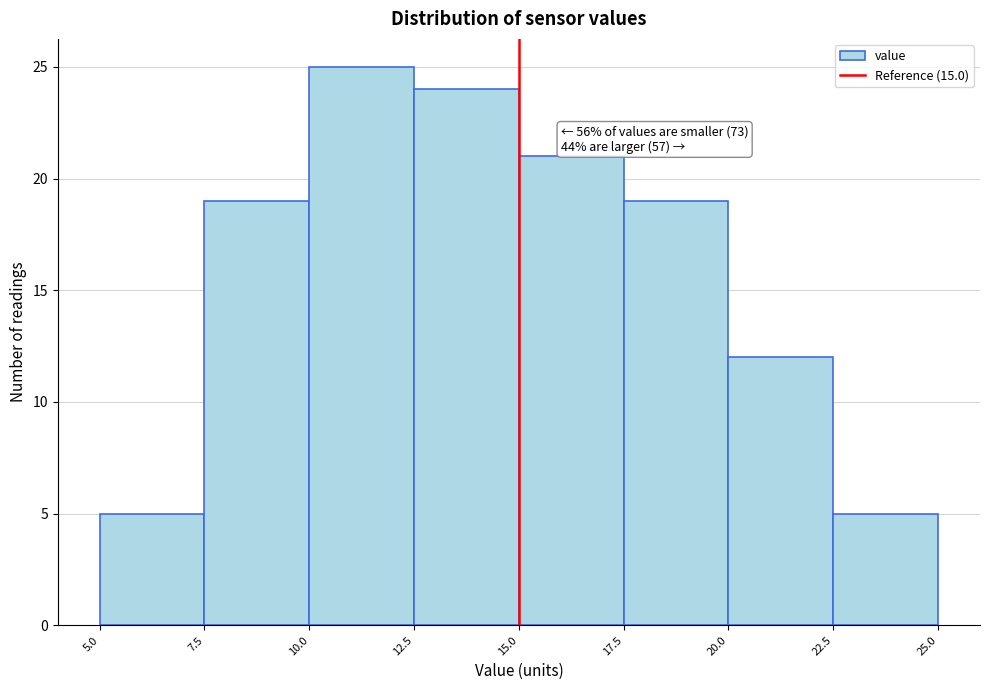

Over which range of the x-axis is the bar tallest?

10.0 to 12.5